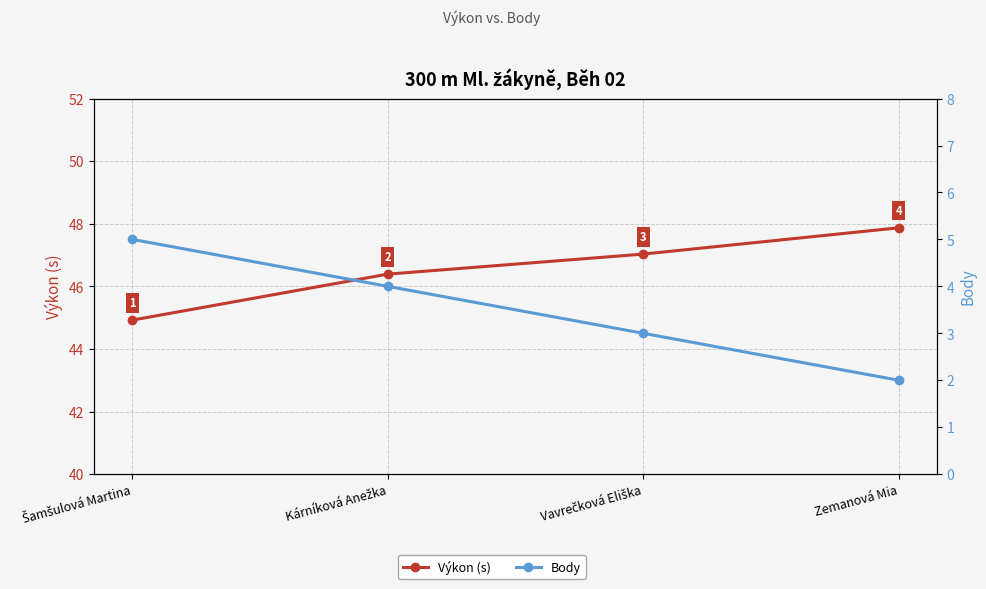

What are all the series names shown in the legend?

Výkon (s), Body